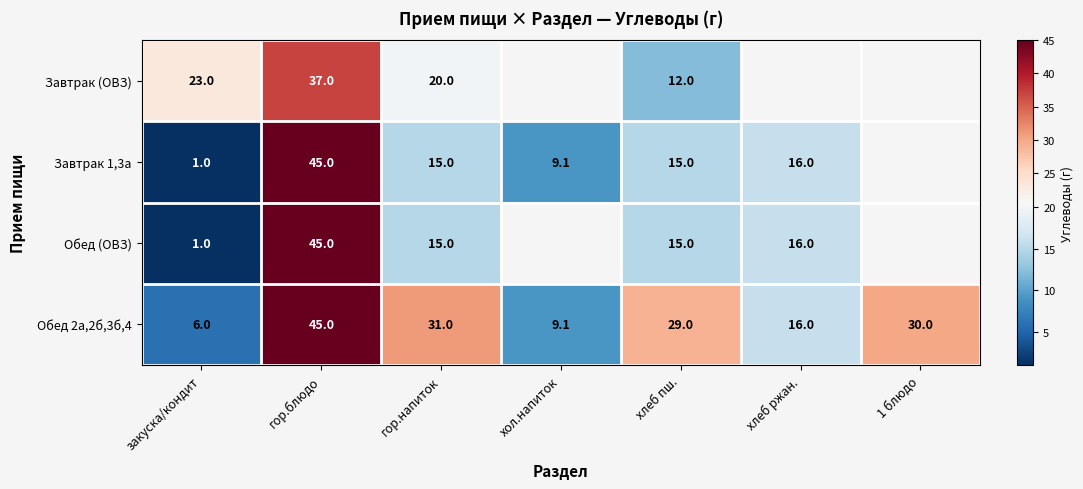

The value of Завтрак (ОВЗ) at закуска/кондит is 35.8. True or false?

False